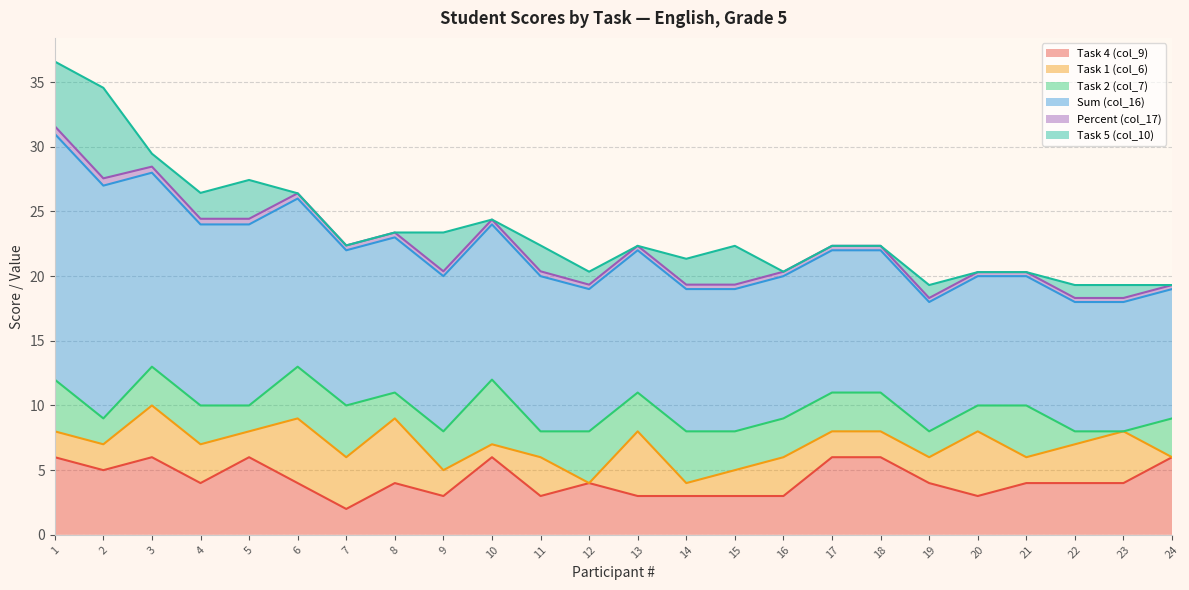

Rank the categories by Task 5 (col_10) value from lowest to highest.

6, 7, 8, 10, 13, 16, 17, 18, 20, 21, 24, 3, 12, 19, 22, 23, 4, 11, 14, 5, 9, 15, 1, 2